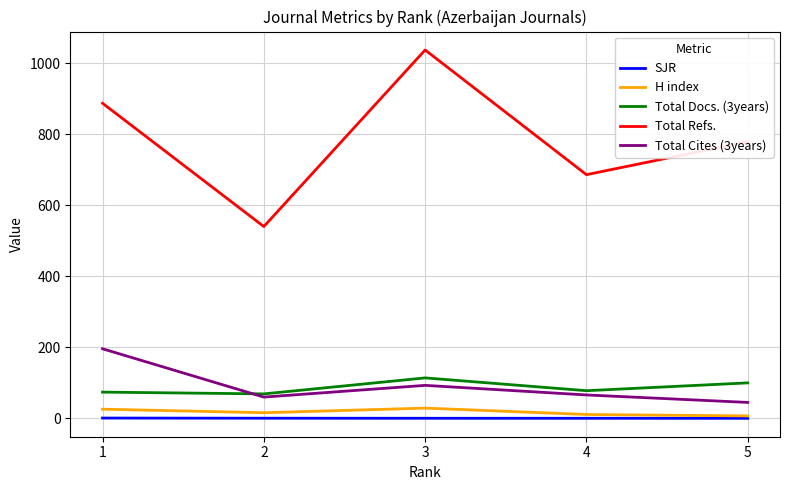

The value of Total Refs. at 2 is 261.4. True or false?

False